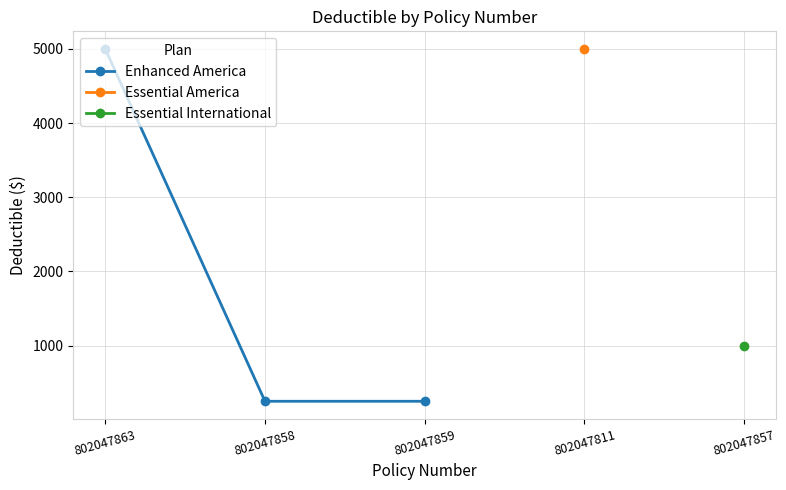

What is the average value?

1833